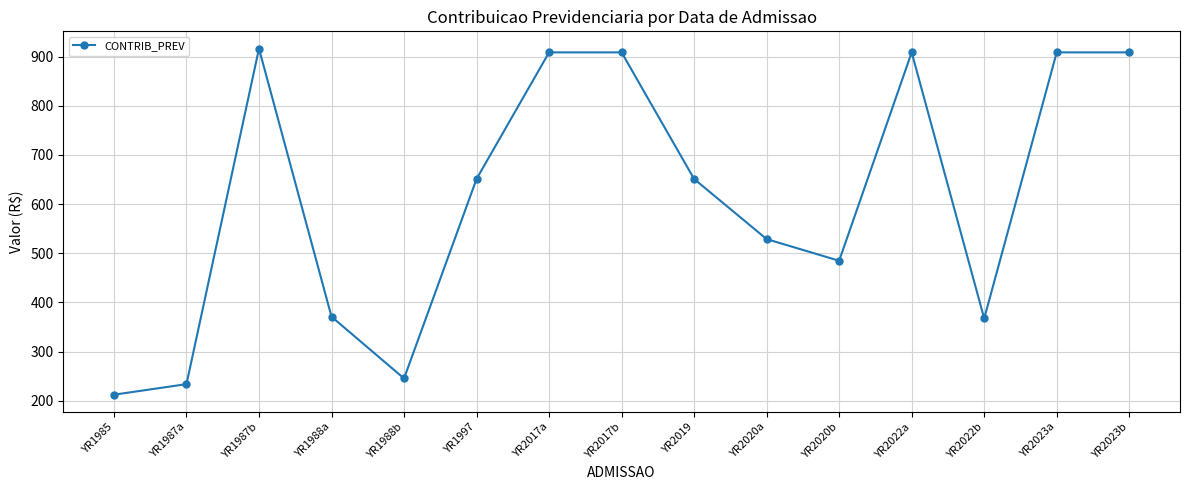

Reading left to right, what are all the values shown in this chart?

212.1	233.6	916.5	370.9	245.1	651.2	908.9	908.9	651.2	528.8	484.7	908.9	367.2	908.9	908.9